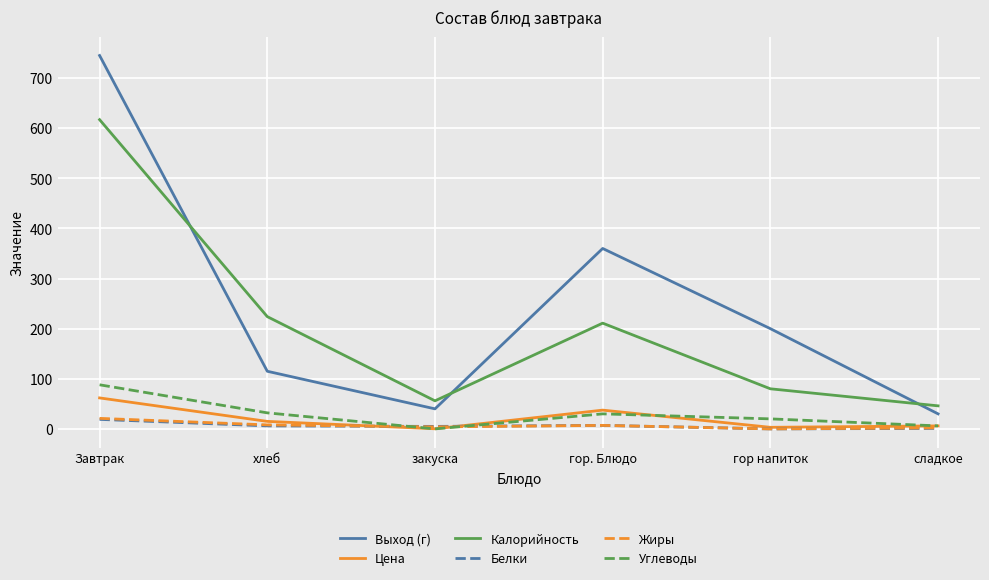

What is the greatest value displayed?

745.0